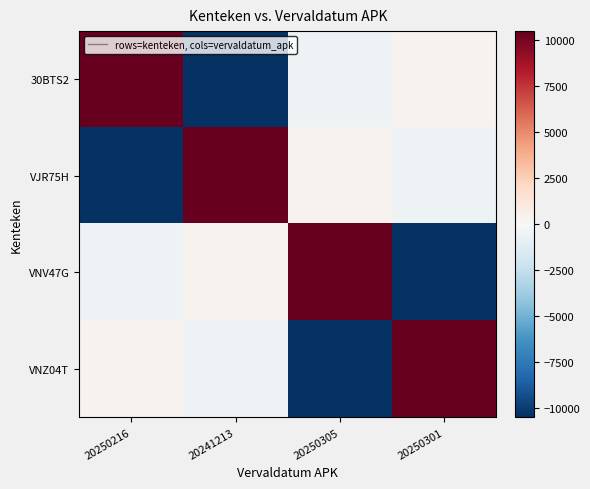

Reading right to left, extract all data points from this chart.

30BTS2: 20250301=383	20250305=-524	20241213=-10339	20250216=10480
VJR75H: 20250301=-524	20250305=383	20241213=10480	20250216=-10339
VNV47G: 20250301=-10339	20250305=10480	20241213=383	20250216=-524
VNZ04T: 20250301=10480	20250305=-10339	20241213=-524	20250216=383